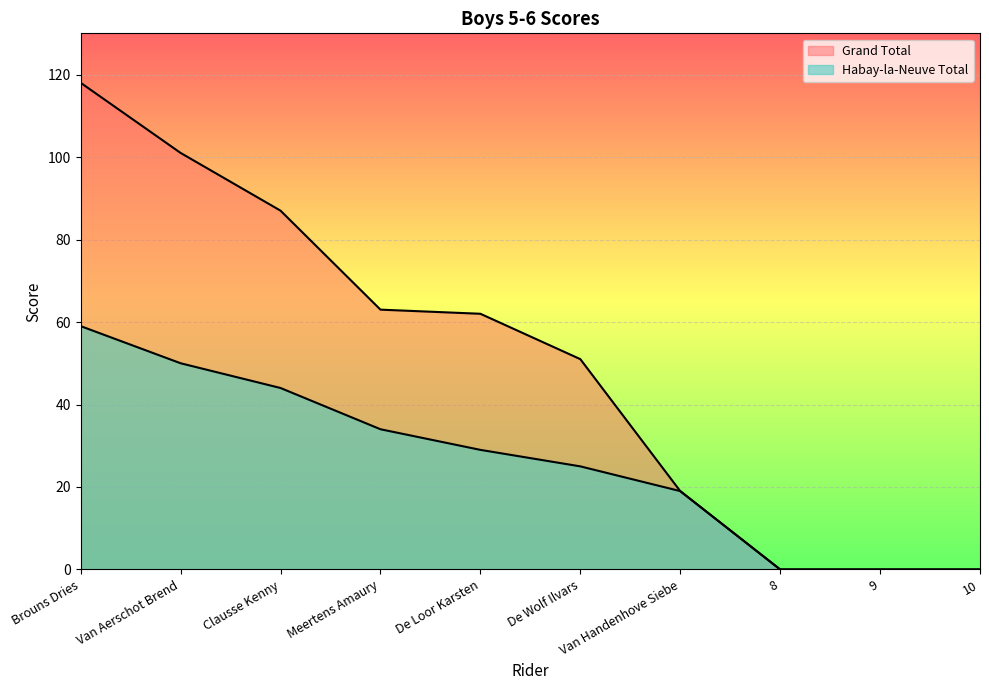

Reading right to left, transcribe all the data shown in this chart.

Habay-la-Neuve Total: 0	0	0	19	25	29	34	44	50	59
Grand Total: 0	0	0	19	51	62	63	87	101	118